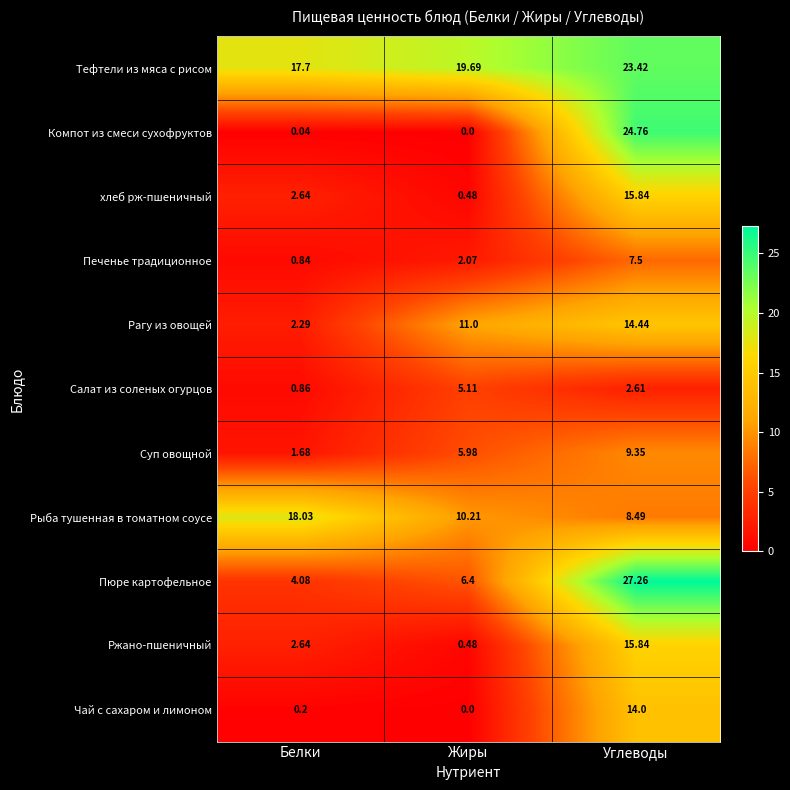

List the labels in order of Салат из соленых огурцов value, smallest first.

Белки, Углеводы, Жиры